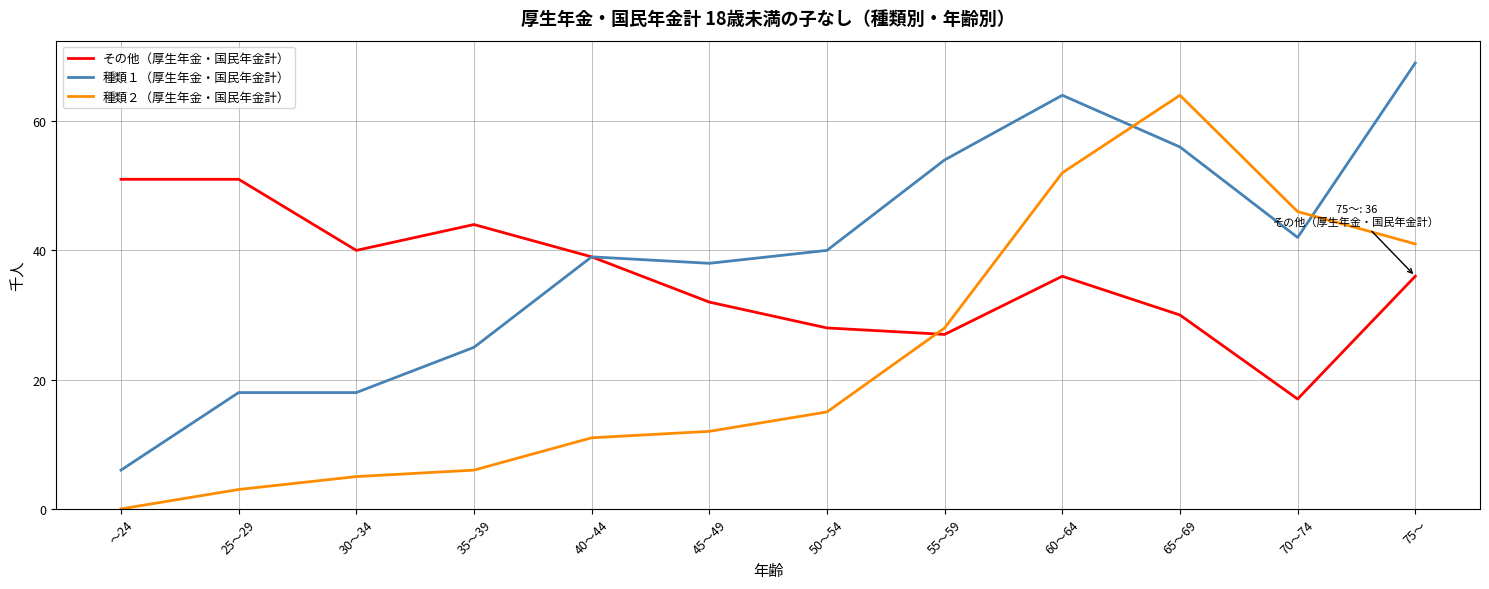

Is this an area chart (filled region under the line)?

No